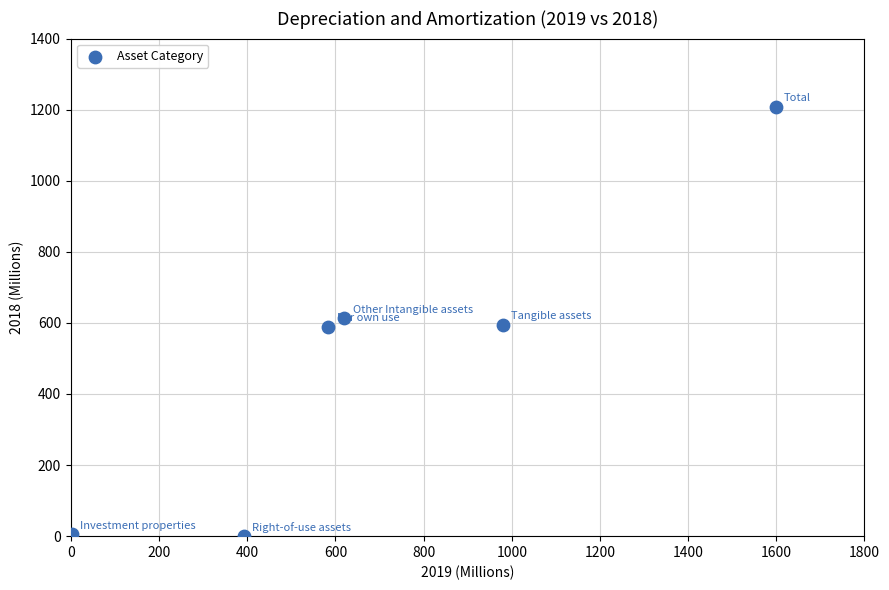

What is the range of X values (max minus min)?

1596